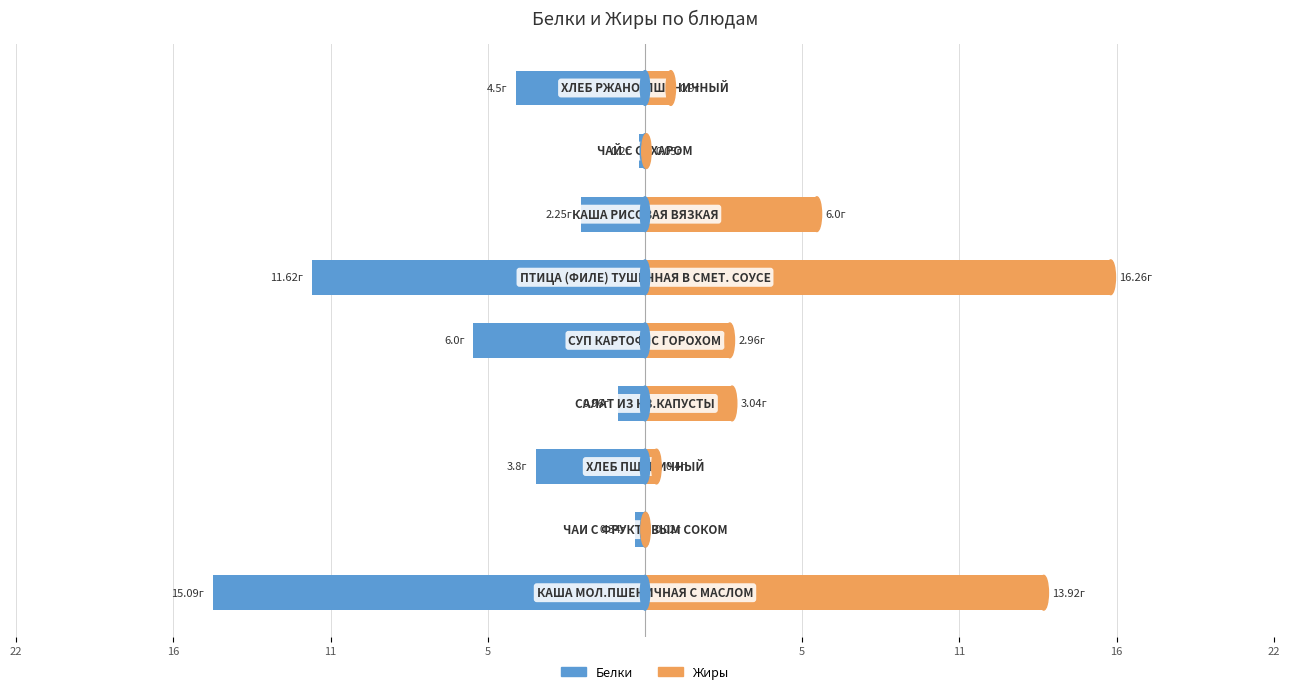

At 5, list the series in order from smallest to largest.

Белки, Жиры